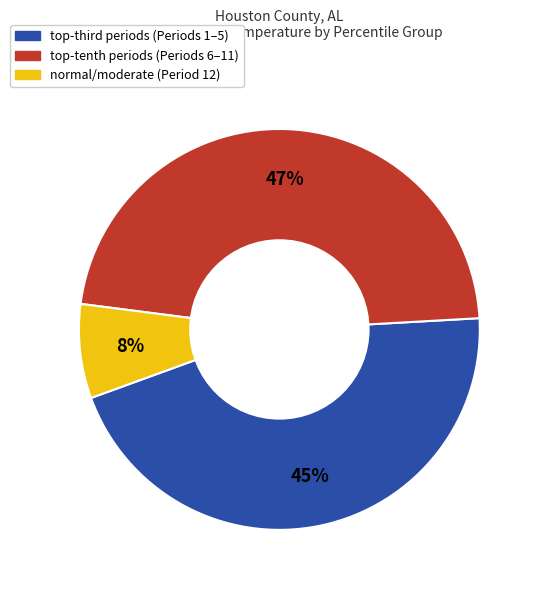

To the nearest percent, what is the average slice percentage?

33%